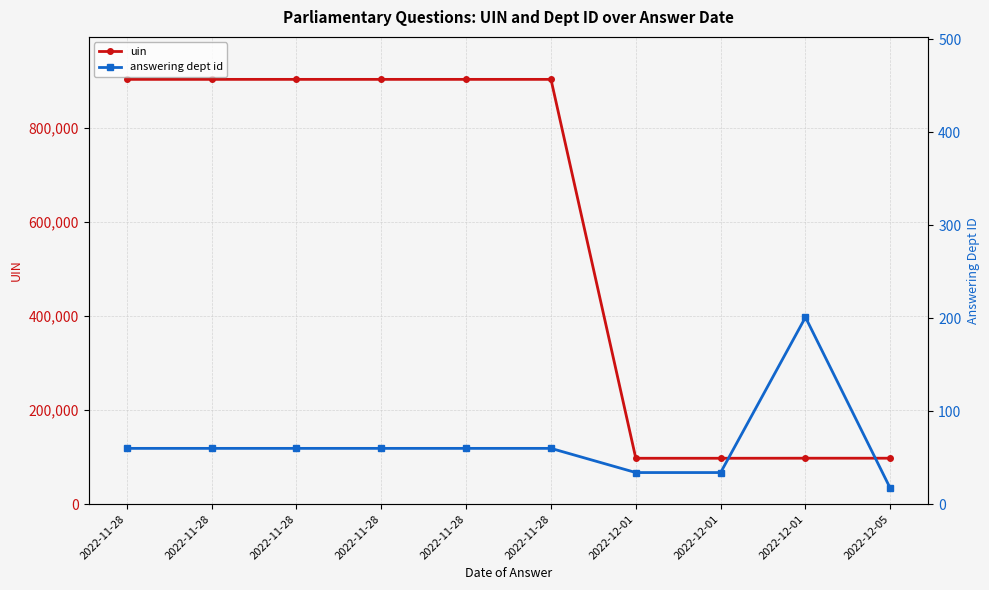

What is the label of the 6th point from the right?

2022-11-28